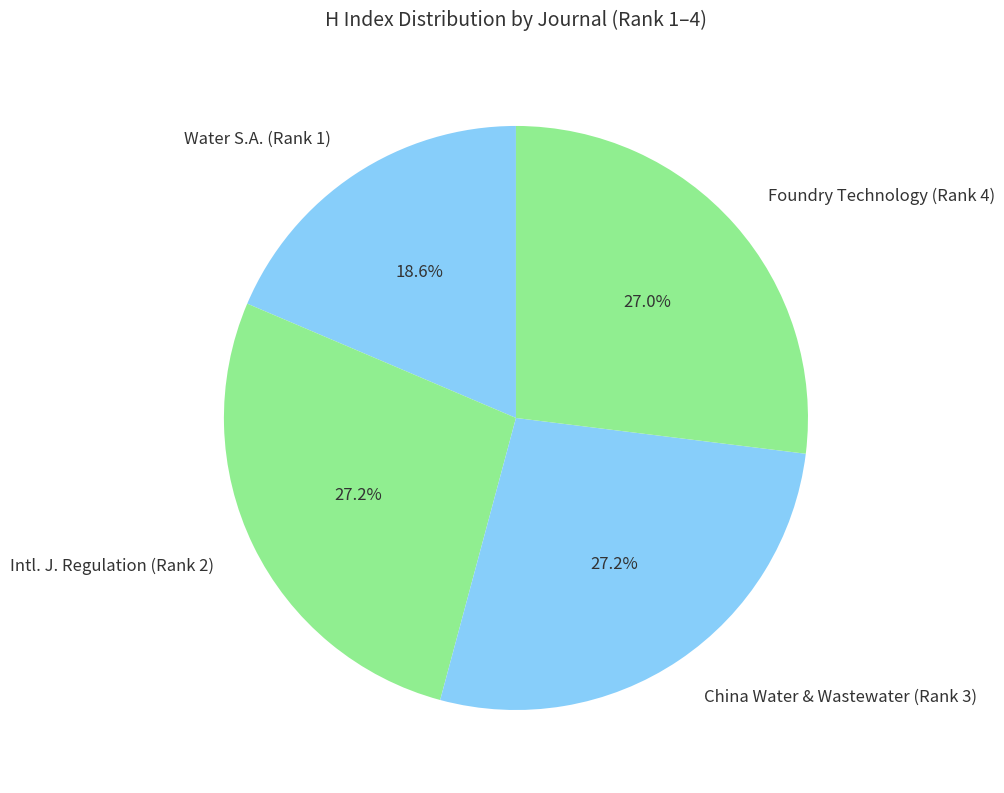

How many segments does this pie chart have?

4